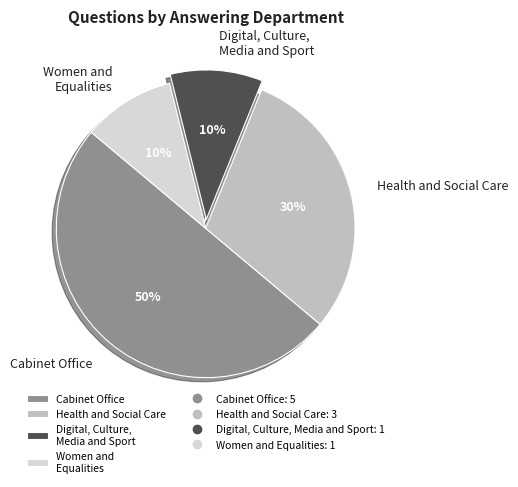

To the nearest percent, what is the difference between the Health and Social Care and Cabinet Office slice percentages?

20%